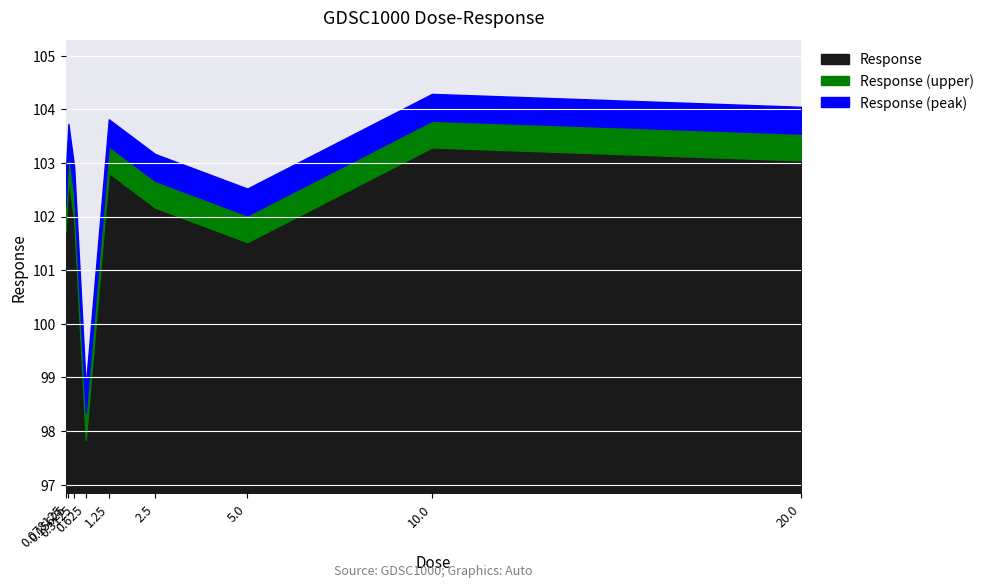

What position from the right is 10.0?

2